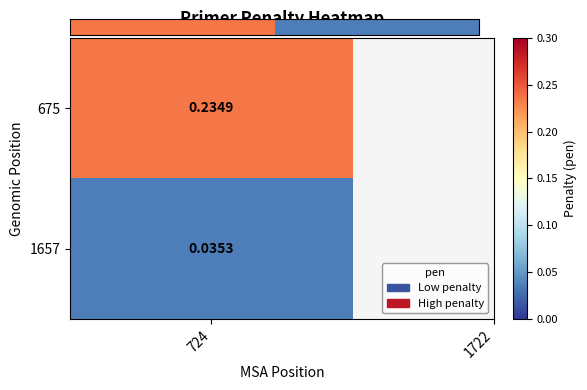

Which label corresponds to the largest value in the chart?

724